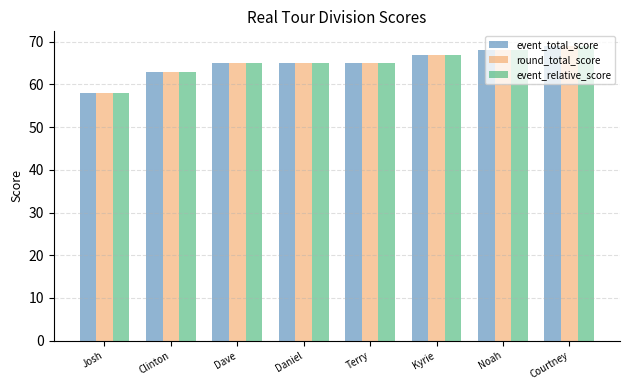

What position from the right is Terry?

4